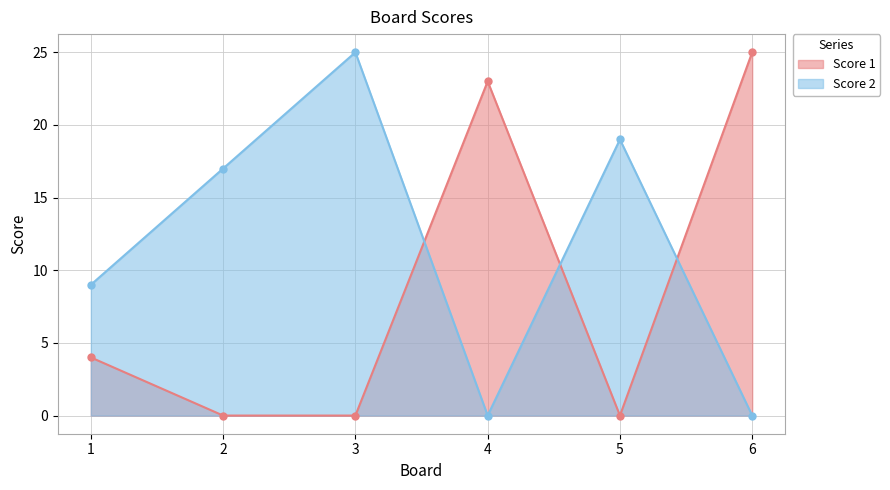

How many values in the Score 2 series exceed 17?

2